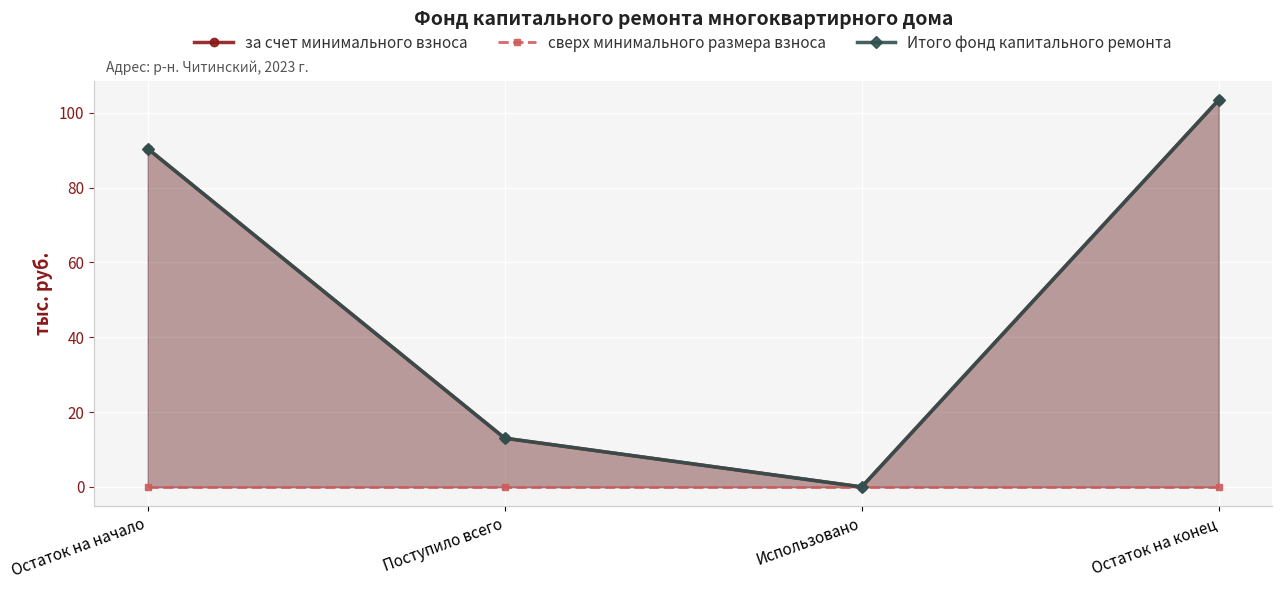

At which label does за счет минимального взноса first exceed 90?

Остаток на начало